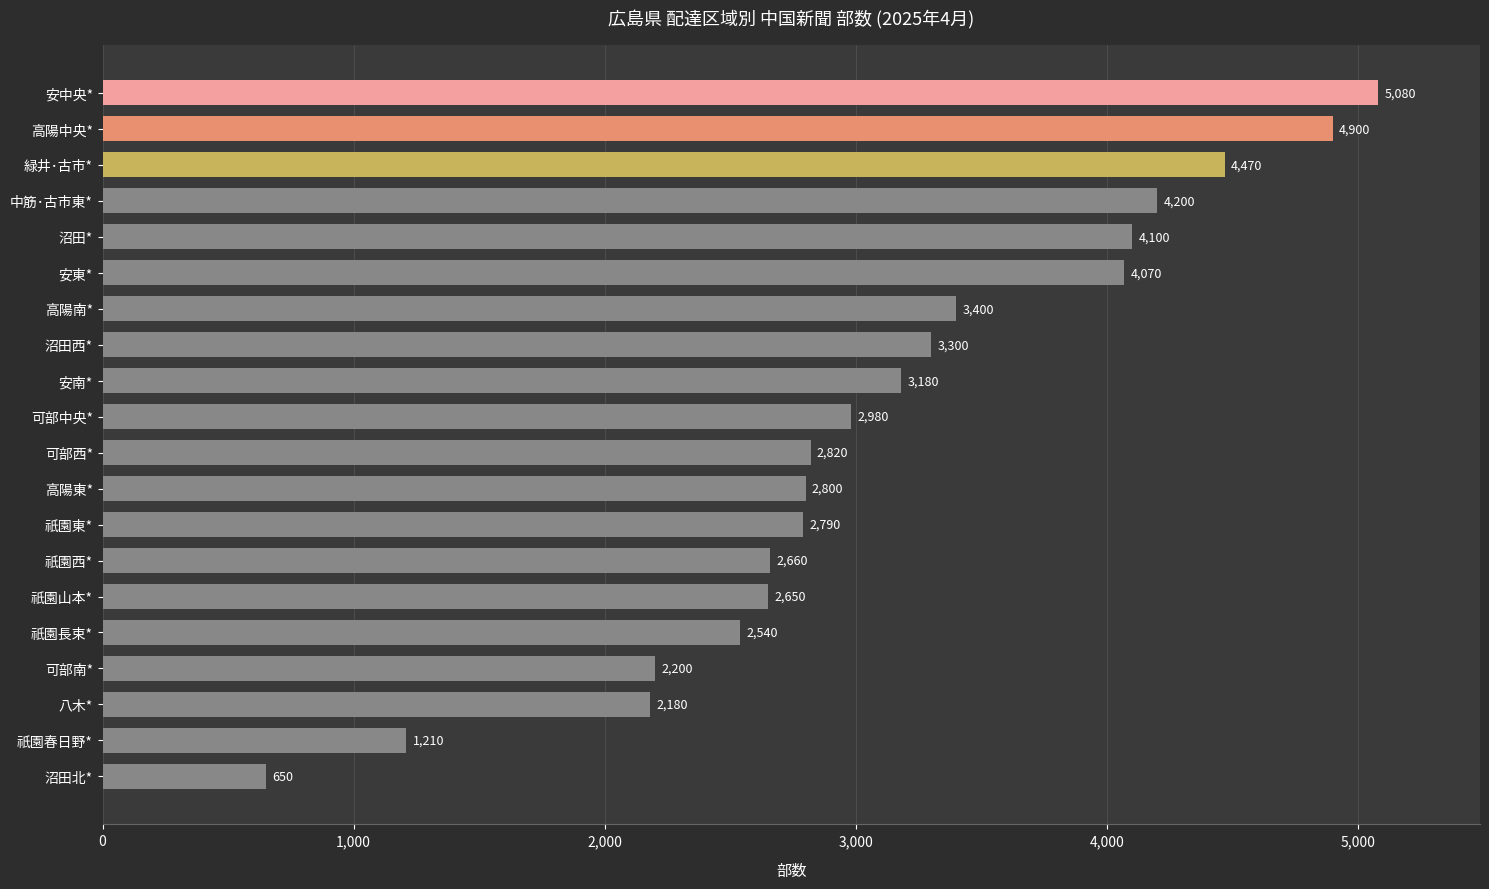

What is the difference between the maximum and minimum values?

4430